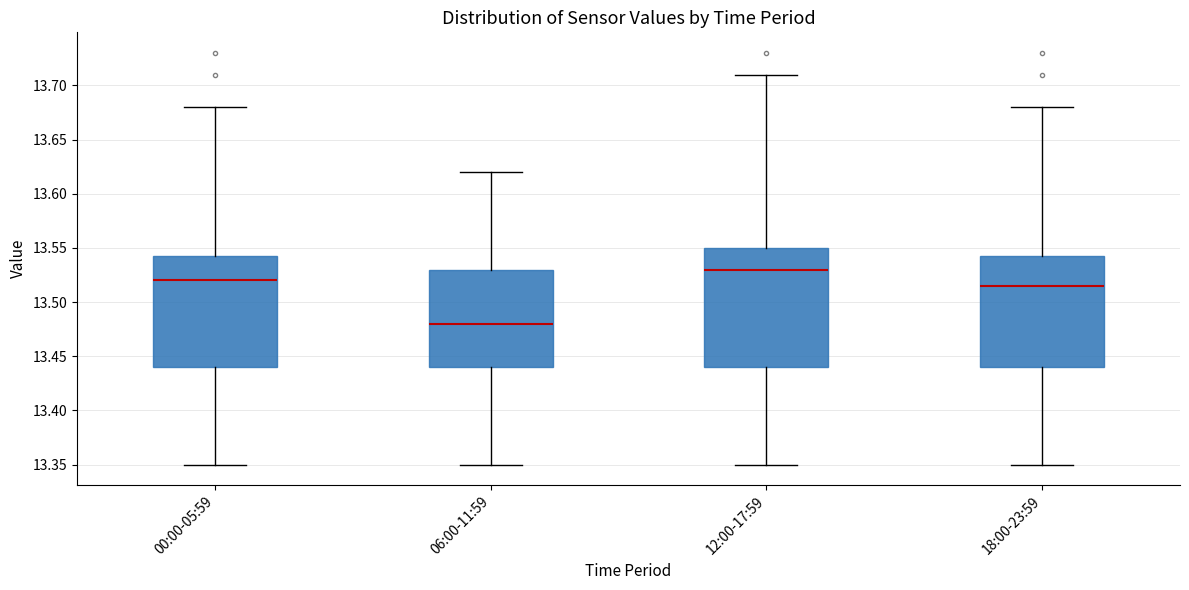

Reading left to right, read every box against the y-axis: the position of its median line, the range the box covers, and the ends of its whiskers. The values are not printed on the chart, so give them approximately, as read against the axis.

00:00-05:59: median 13.520, box 13.440 to 13.545, whiskers 13.350 to 13.680
06:00-11:59: median 13.480, box 13.440 to 13.530, whiskers 13.350 to 13.620
12:00-17:59: median 13.530, box 13.440 to 13.550, whiskers 13.350 to 13.710
18:00-23:59: median 13.515, box 13.440 to 13.545, whiskers 13.350 to 13.680